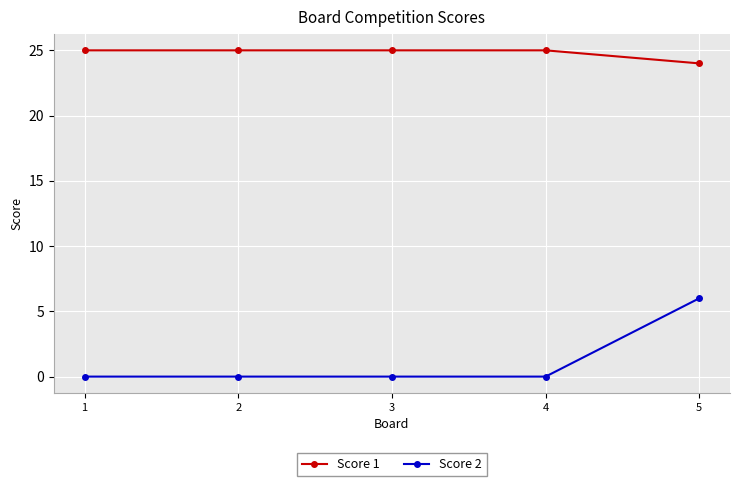

Which series has the largest total across all categories?

Score 1